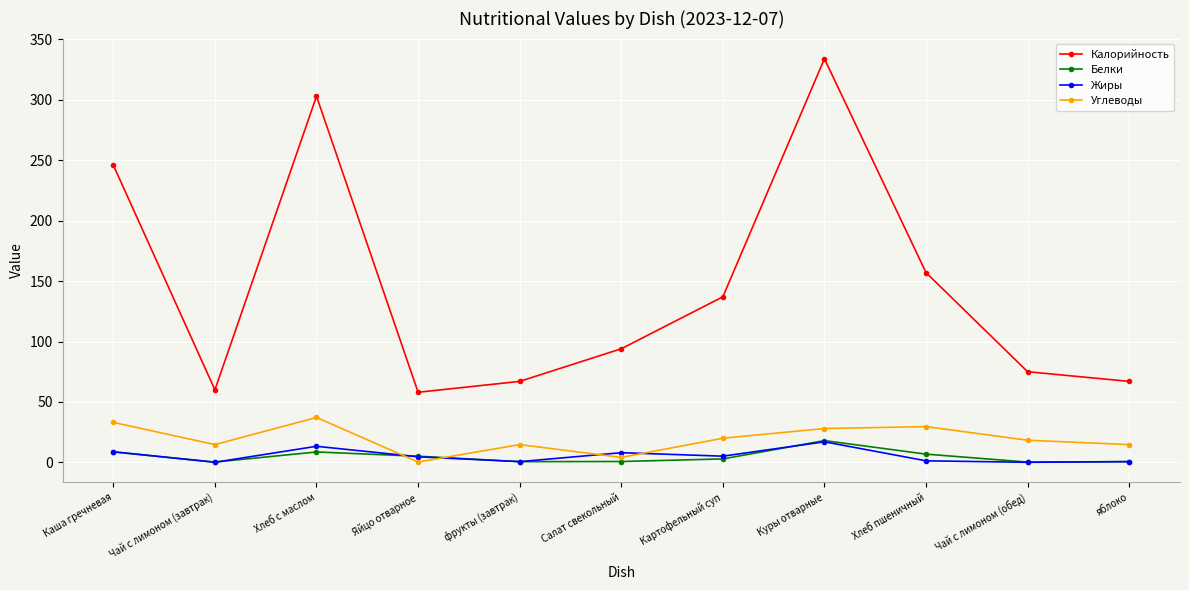

What is the value of the Жиры point at the 1st from the left?

8.8